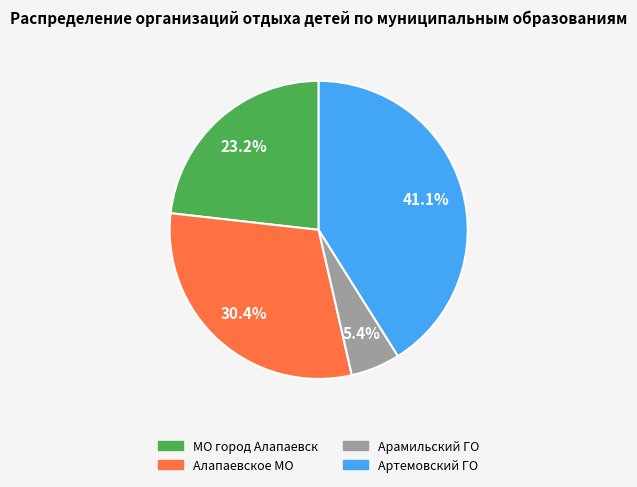

To the nearest percent, what is the average slice percentage?

25%